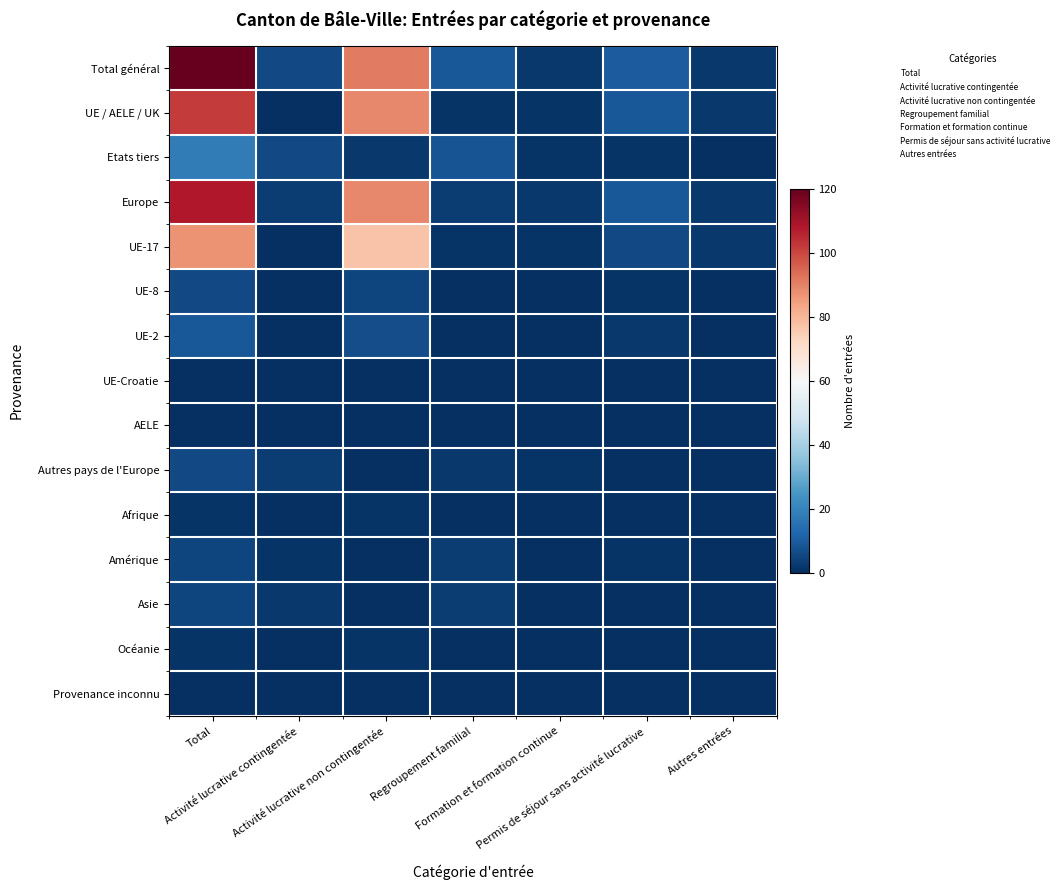

What is the spread (max minus min) of values at Activité lucrative contingentée?

6